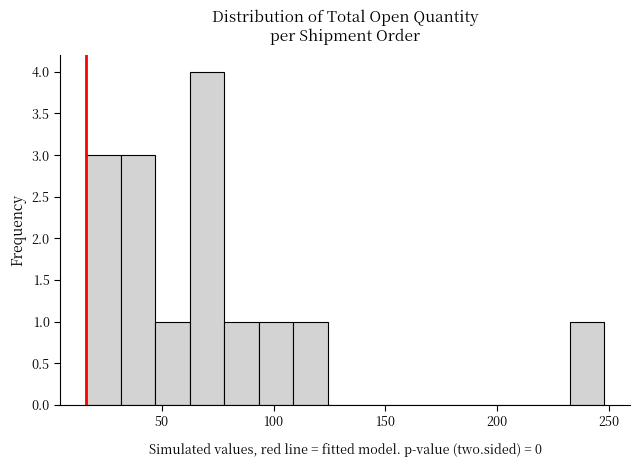

Read against the x-axis, roughly where is the centre of the tallest bar?

70